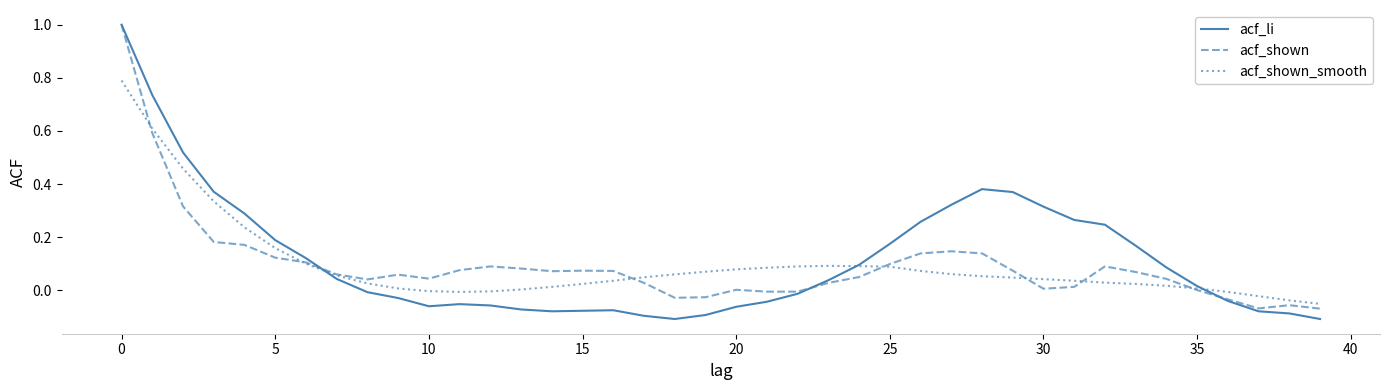

Which series has the widest spread of values?

acf_li